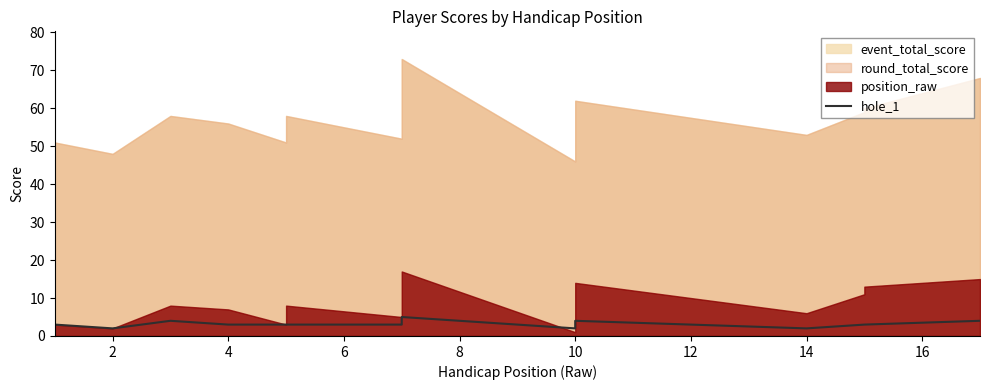

True or false: the data has more than 1 interior local peaks.

True